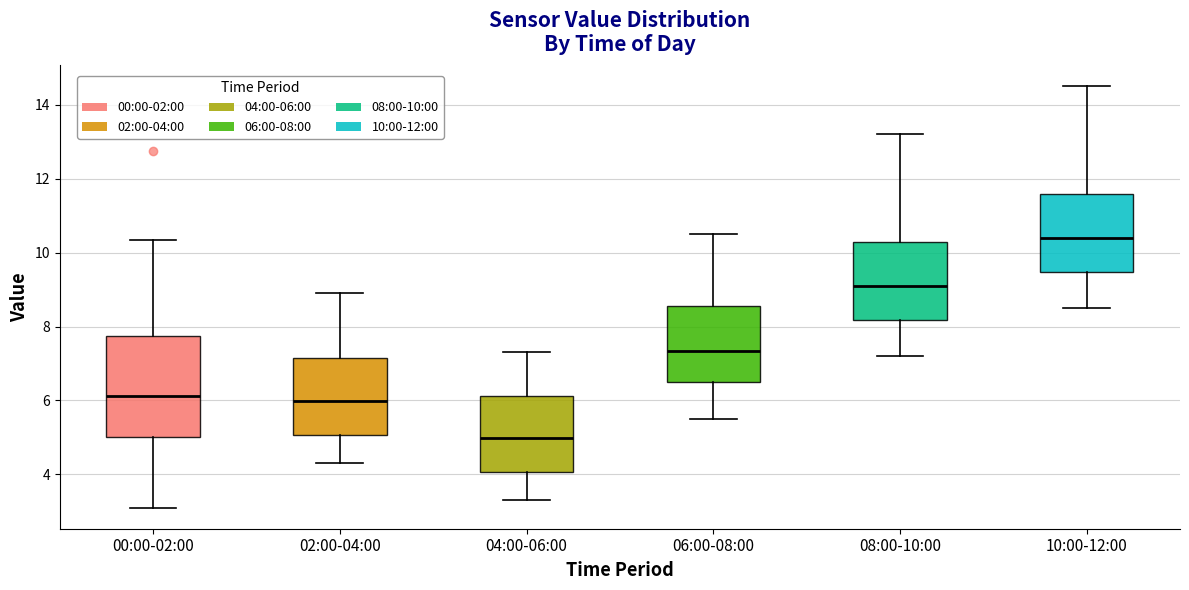

Where does the lower whisker of the box for 04:00-06:00 end on the y-axis? The values are not printed on the chart, so give them approximately, as read against the axis.

3.4